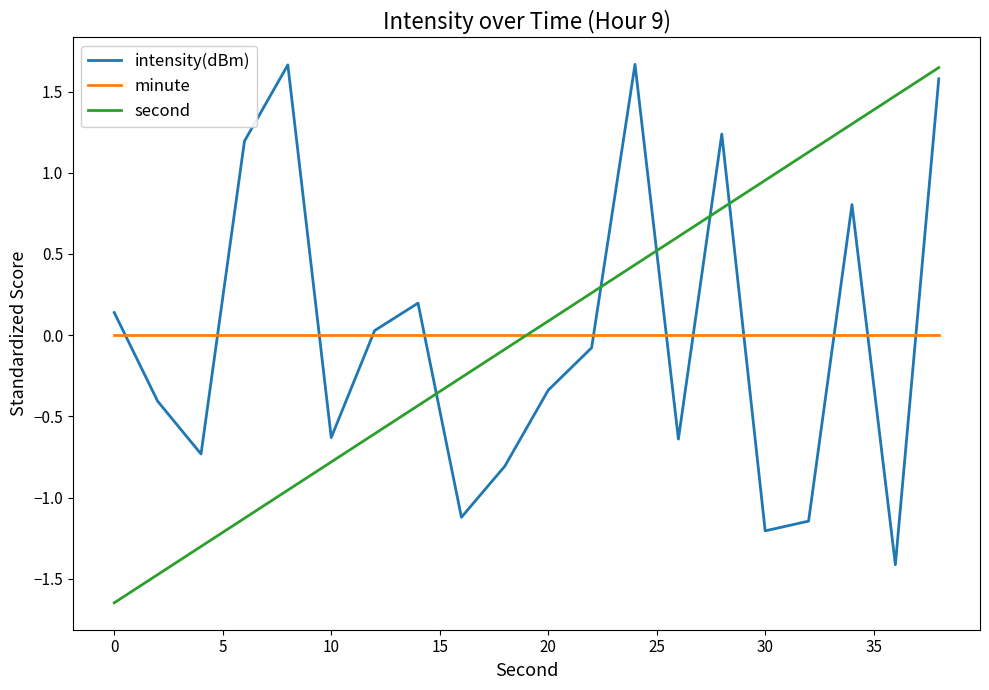

Which series ends up on top after the final intersection of minute and second?

second